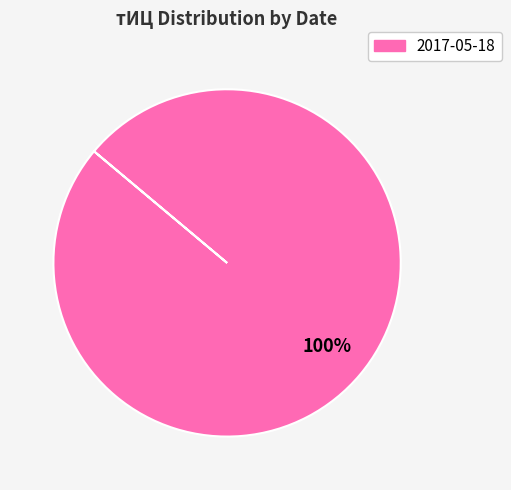

Is there any slice that represents more than half of the pie?

Yes